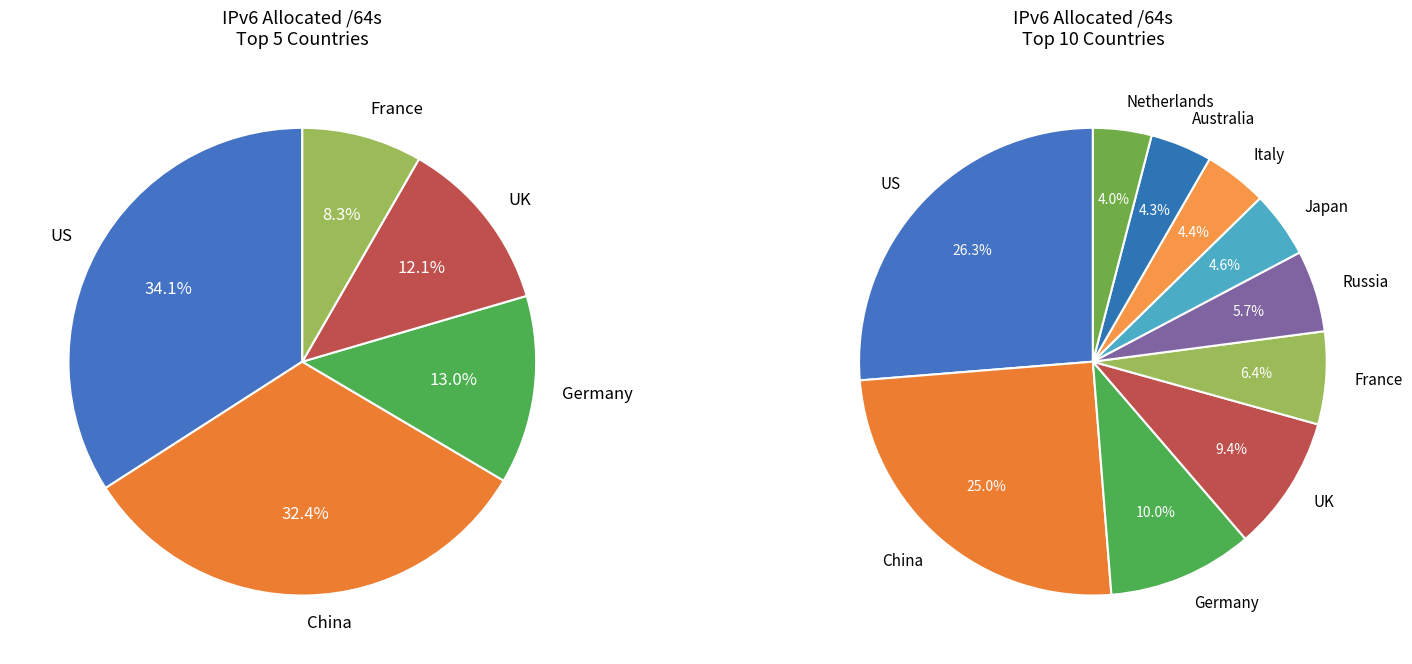

What percentage is the Australia slice, to the nearest percent?

4%